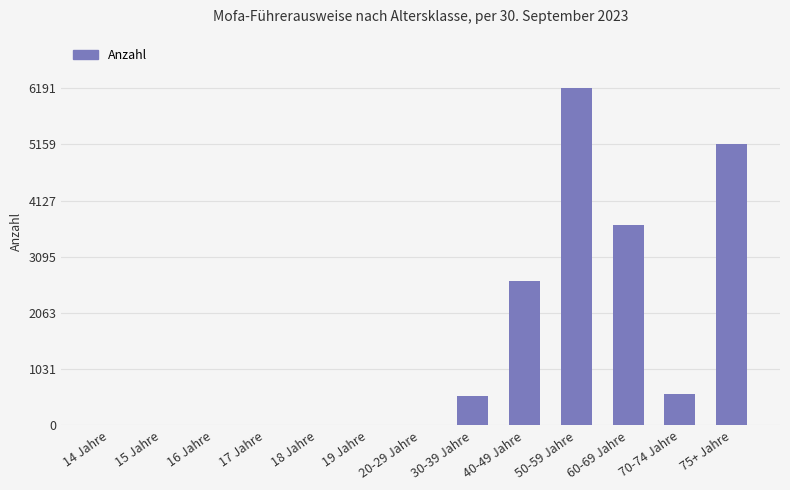

Approximately how many times larger is the value at 75+ Jahre compared to 60-69 Jahre?

1.4